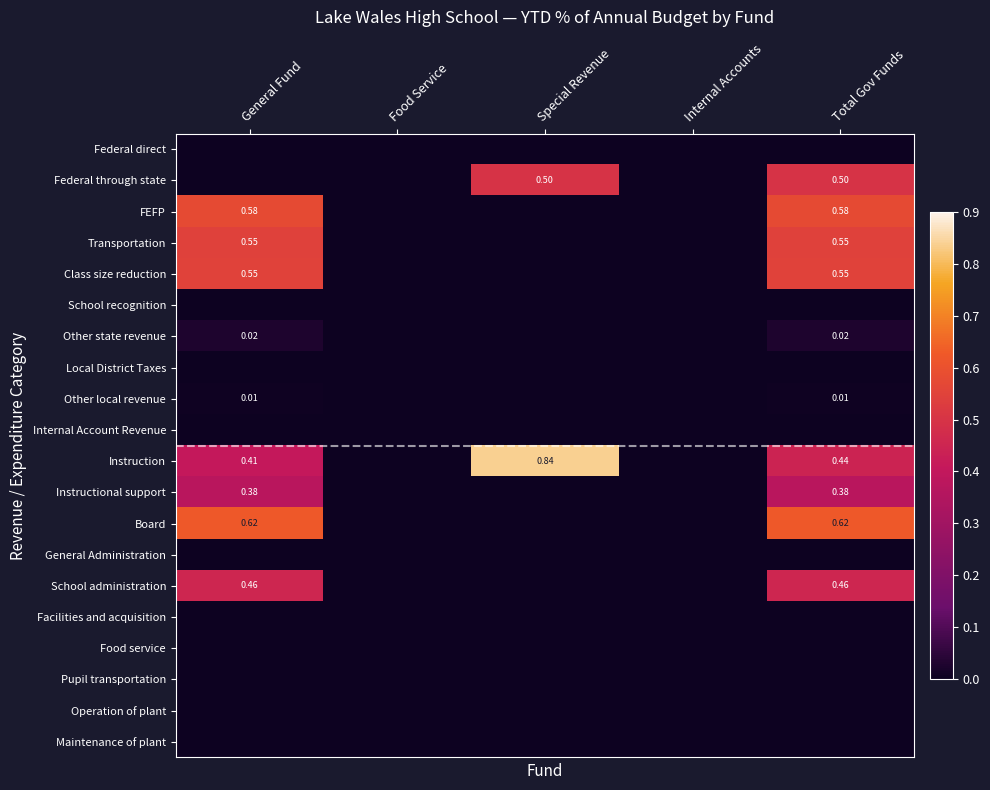

How many data points does each series have?

5